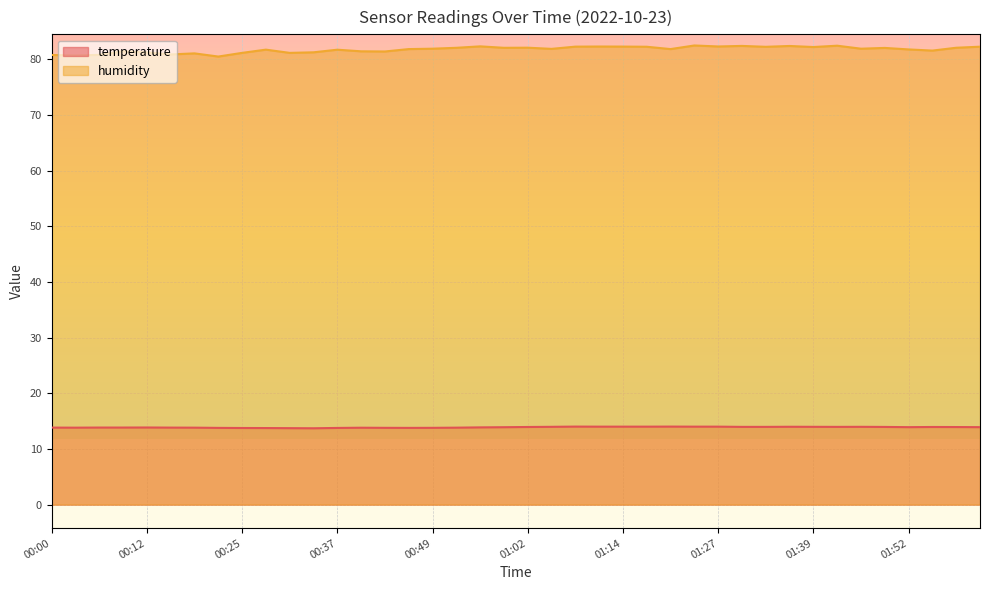

The humidity series shows 119.2 at 01:49. True or false?

False